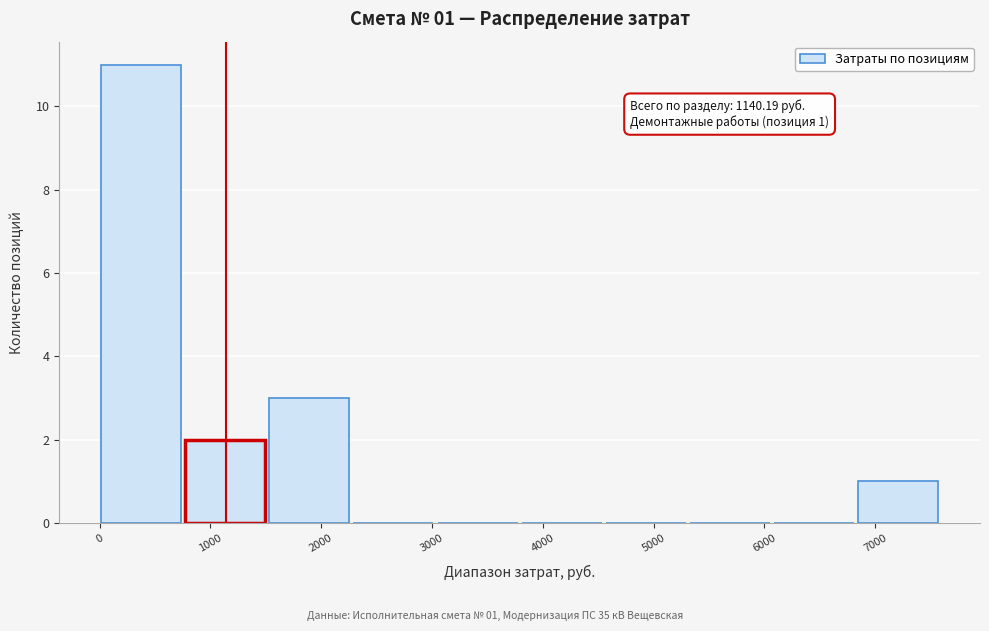

Which range on the x-axis has the tallest bar?

0 to 800